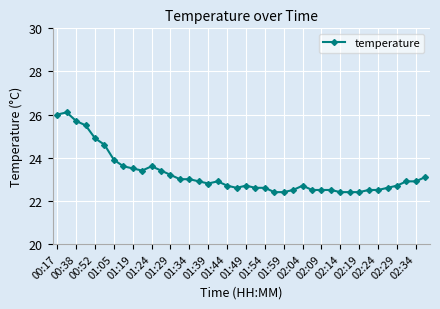

True or false: there are more than 2 points higher than both neighbors.

True